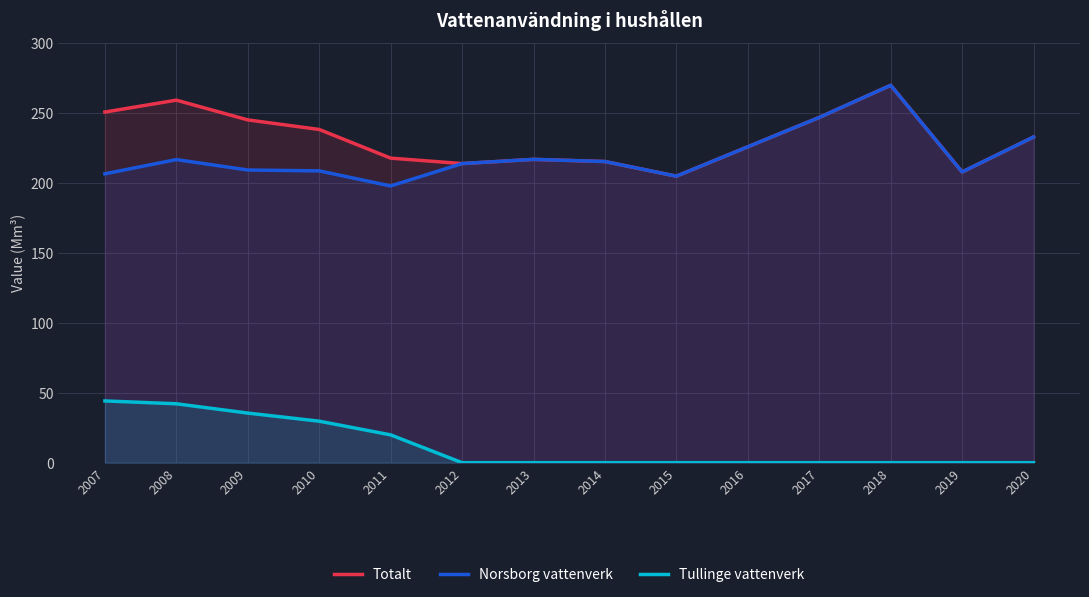

At which label does Tullinge vattenverk reach its peak?

2007